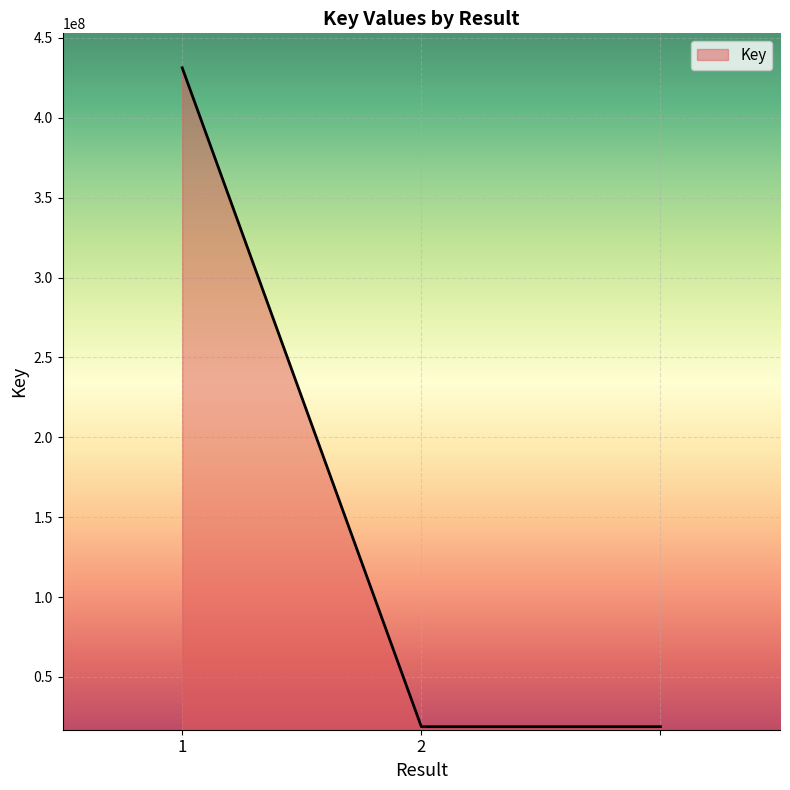

What is the difference between the maximum and minimum values?

412453595